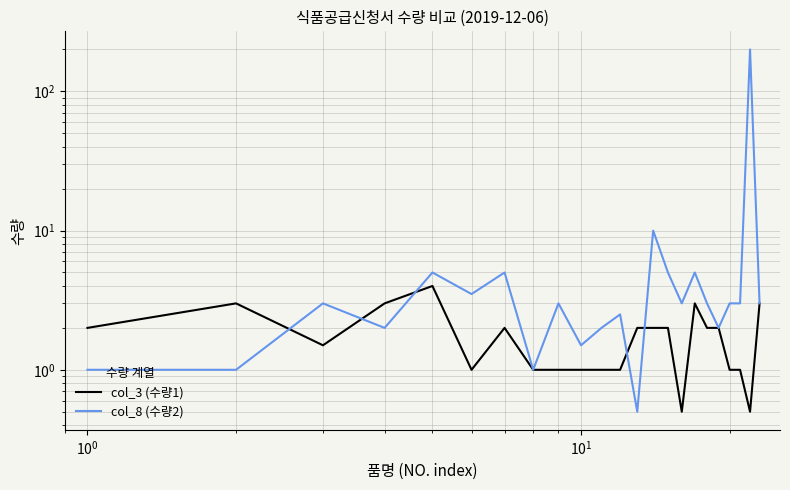

How many times do col_8 (수량2) and col_3 (수량1) cross each other?

5